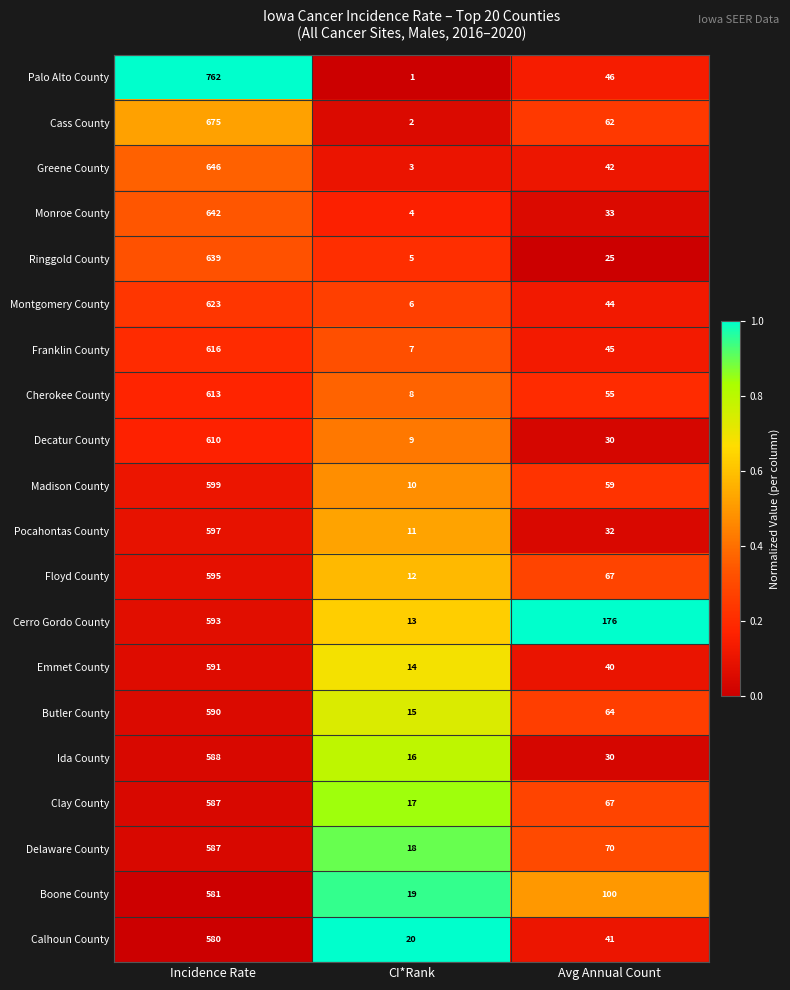

Is the value of Ida County at CI*Rank greater than the value of Ringgold County at Incidence Rate?

No